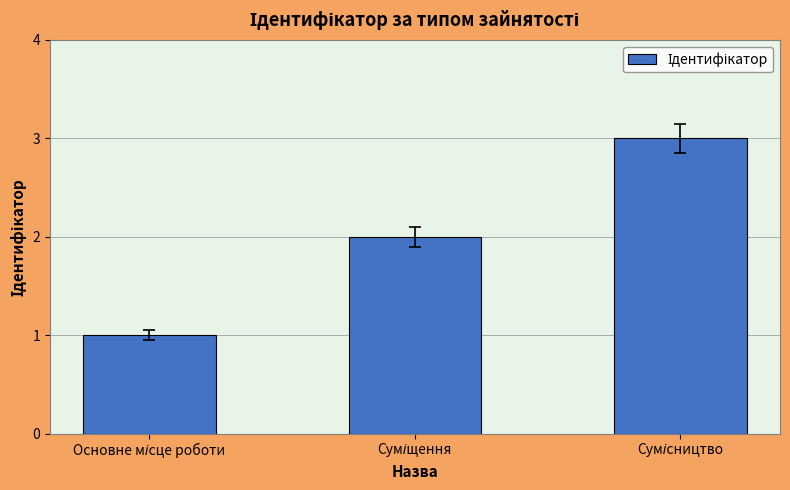

Are the bars horizontal?

No